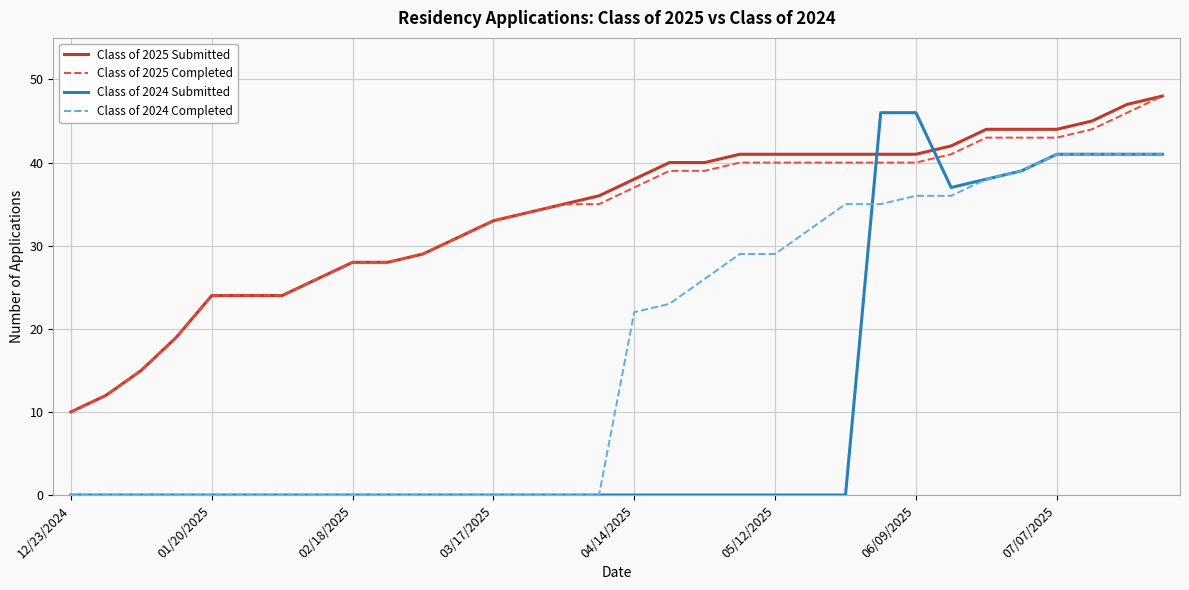

Reading left to right, what are all the values shown in this chart?

Class of 2025 Submitted: 10	12	15	19	24	24	24	26	28	28	29	31	33	34	35	36	38	40	40	41	41	41	41	41	41	42	44	44	44	45	47	48
Class of 2025 Completed: 10	12	15	19	24	24	24	26	28	28	29	31	33	34	35	35	37	39	39	40	40	40	40	40	40	41	43	43	43	44	46	48
Class of 2024 Submitted: 0	0	0	0	0	0	0	0	0	0	0	0	0	0	0	0	0	0	0	0	0	0	0	46	46	37	38	39	41	41	41	41
Class of 2024 Completed: 0	0	0	0	0	0	0	0	0	0	0	0	0	0	0	0	22	23	26	29	29	32	35	35	36	36	38	39	41	41	41	41